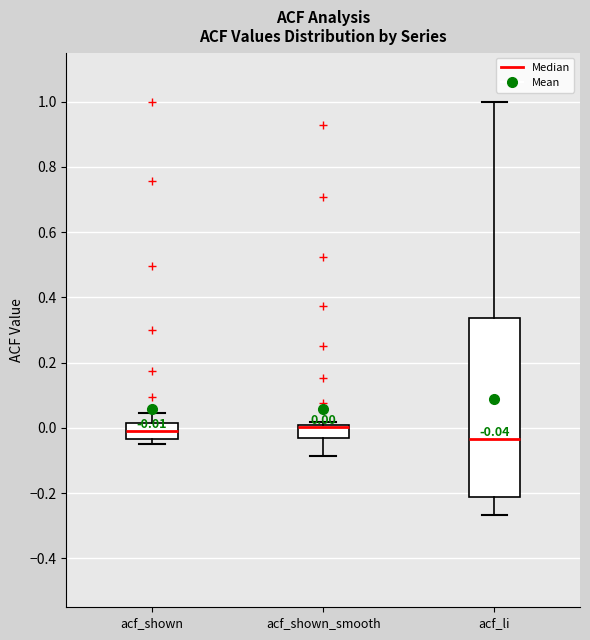

Which box has the lowest median line?

acf_li